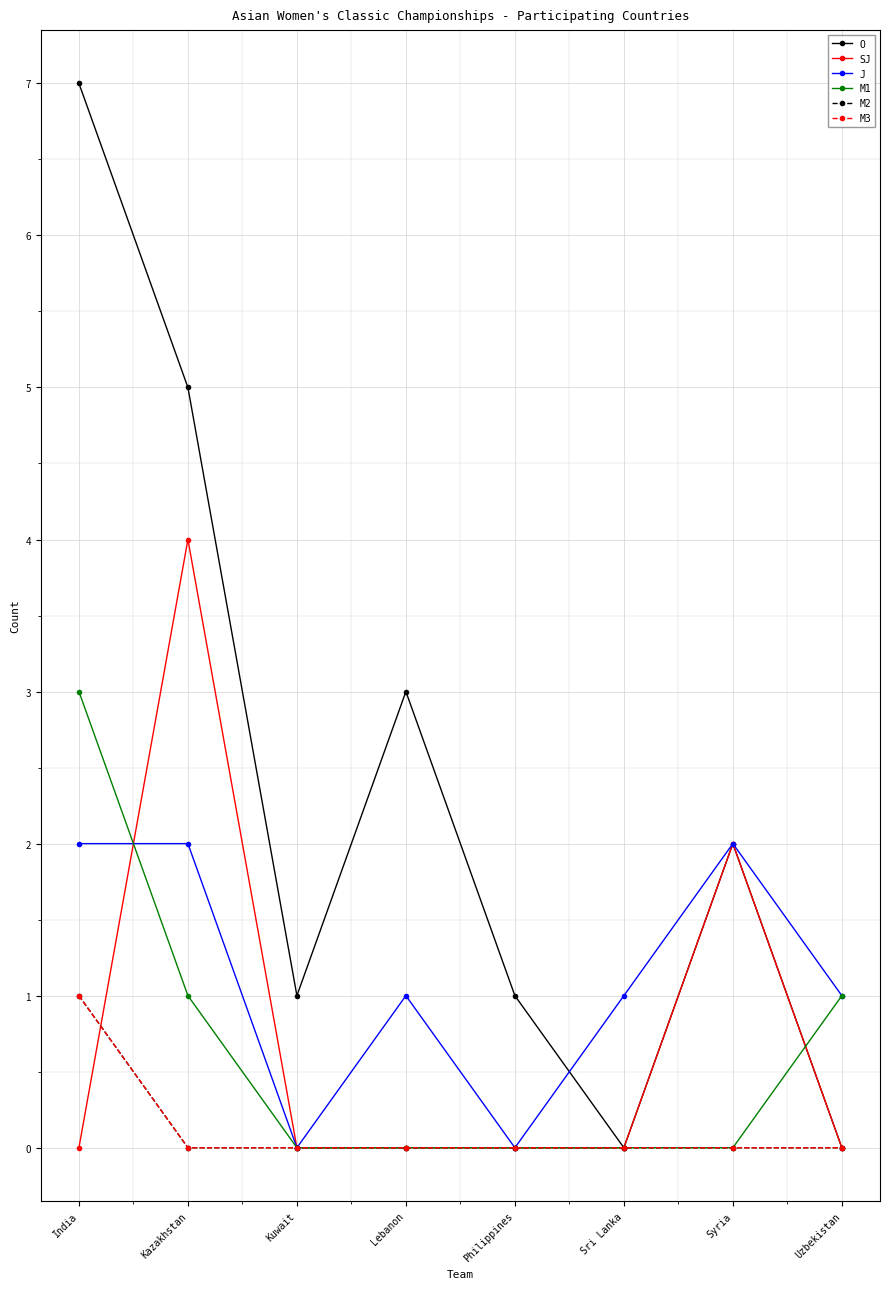

At which category is the sum across all series the highest?

India